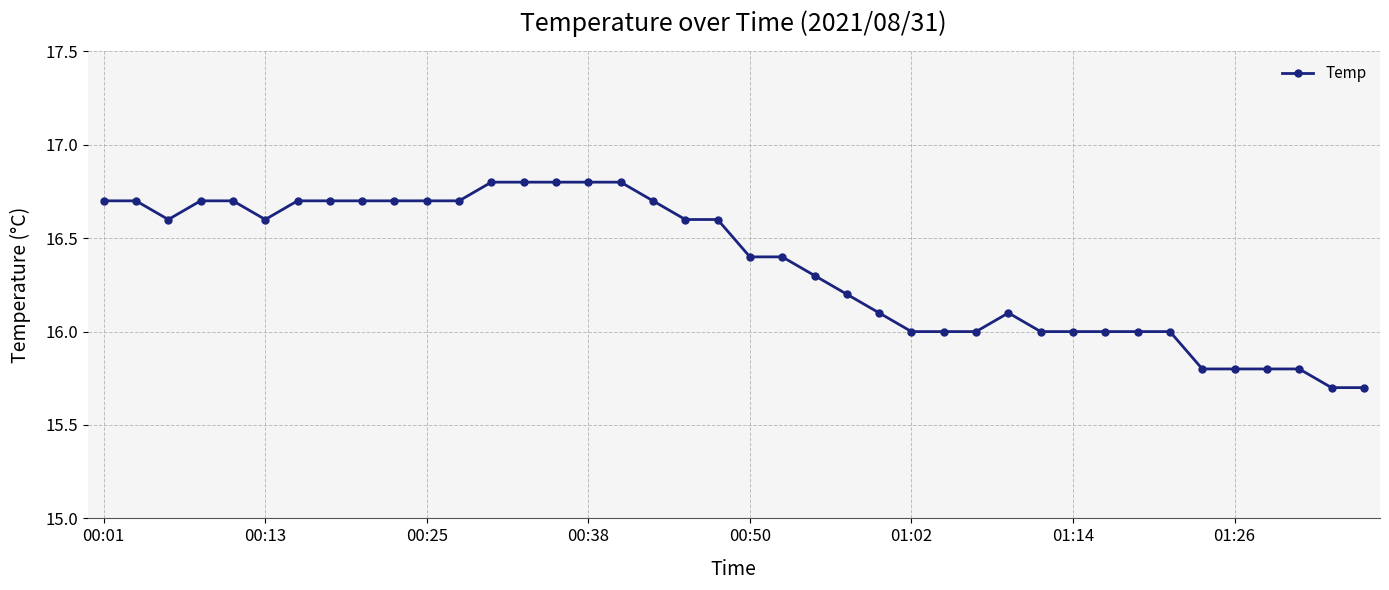

What is the value of the 1st point from the left?

16.7